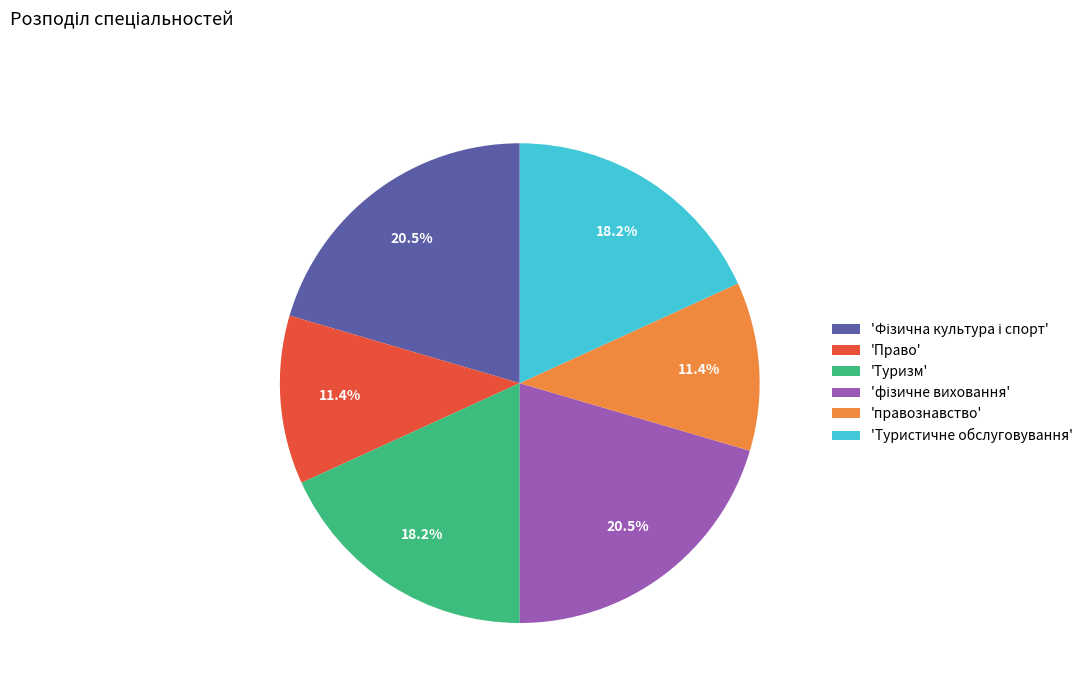

Between 'правознавство' and 'Туристичне обслуговування', which is larger?

'Туристичне обслуговування'